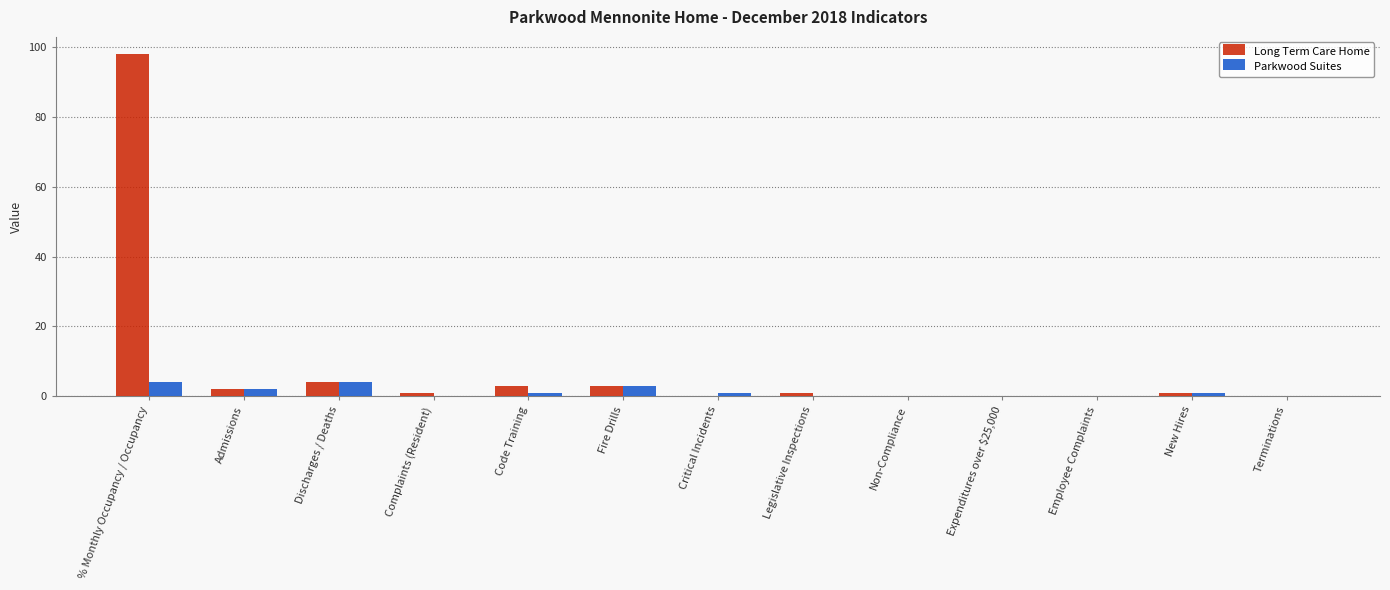

What is the approximate value of Parkwood Suites at Critical Incidents?

1